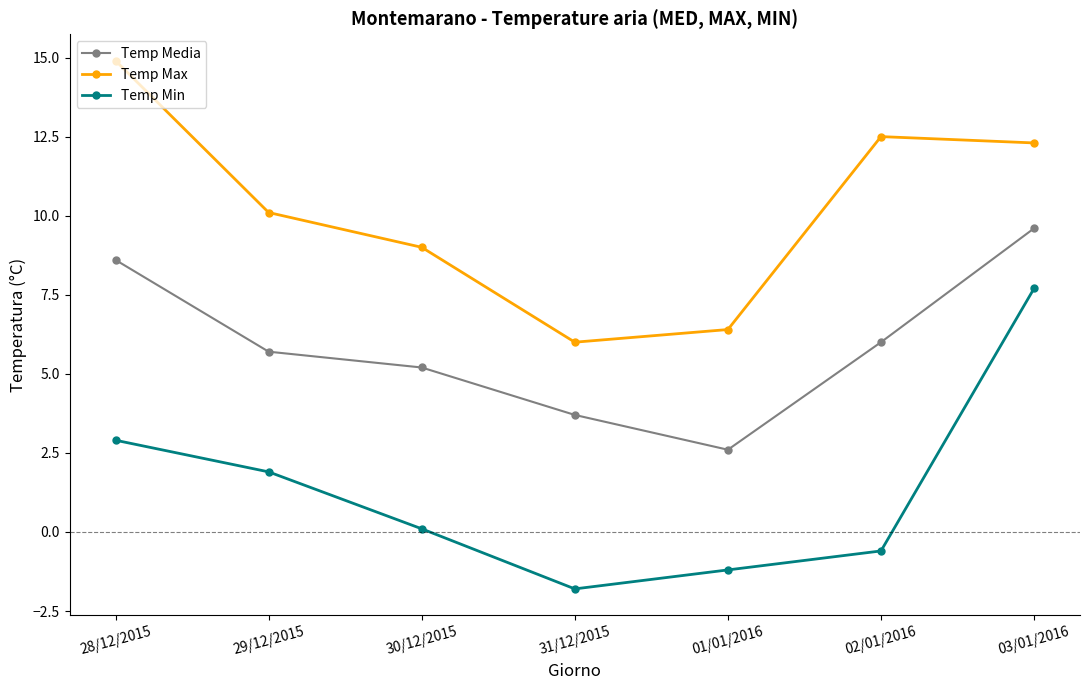

At 01/01/2016, list the series in order from smallest to largest.

Temp Min, Temp Media, Temp Max